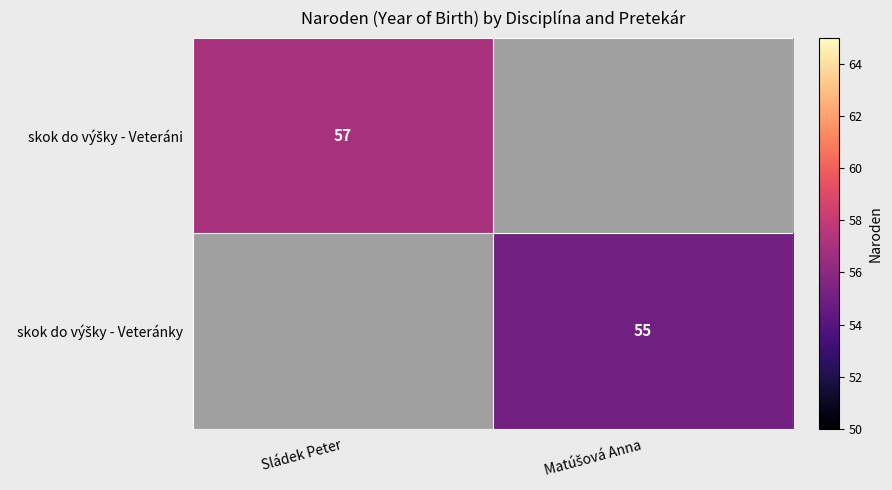

At which label does skok do výšky - Veteránky reach its peak?

Sládek Peter